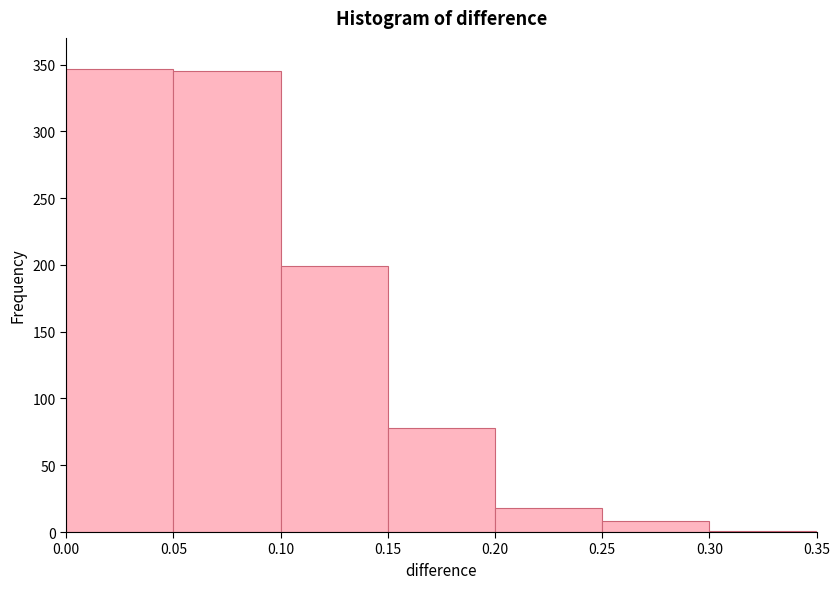

Reading left to right, list every bar in this chart as the range it spans on the x-axis followed by its height. The values are not printed on the chart, so give them approximately, as read against the axis.

0.00 to 0.05: 345
0.05 to 0.10: 345
0.10 to 0.15: 200
0.15 to 0.20: 80
0.20 to 0.25: 20
0.25 to 0.30: 10
0.30 to 0.35: under 5